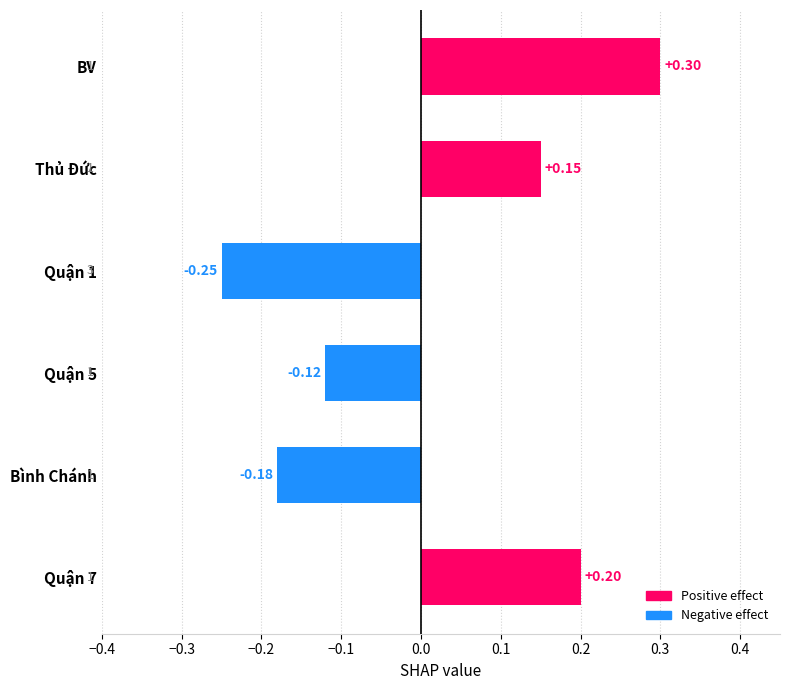

Between BV and Quận 7, which is larger?

BV